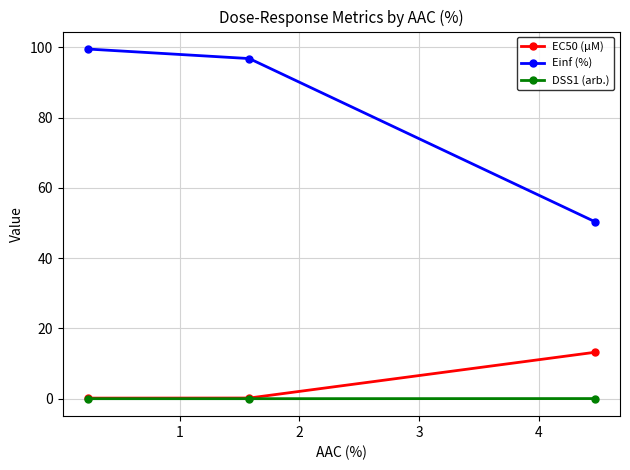

Which series has the largest total across all categories?

Einf (%)